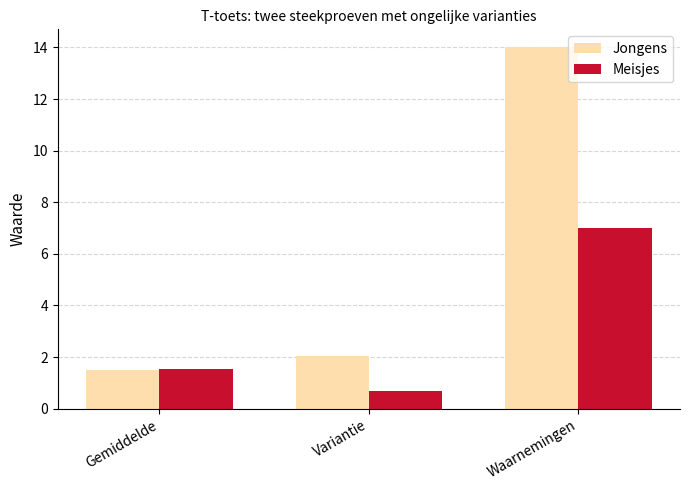

What is the maximum value shown in the chart?

14.0